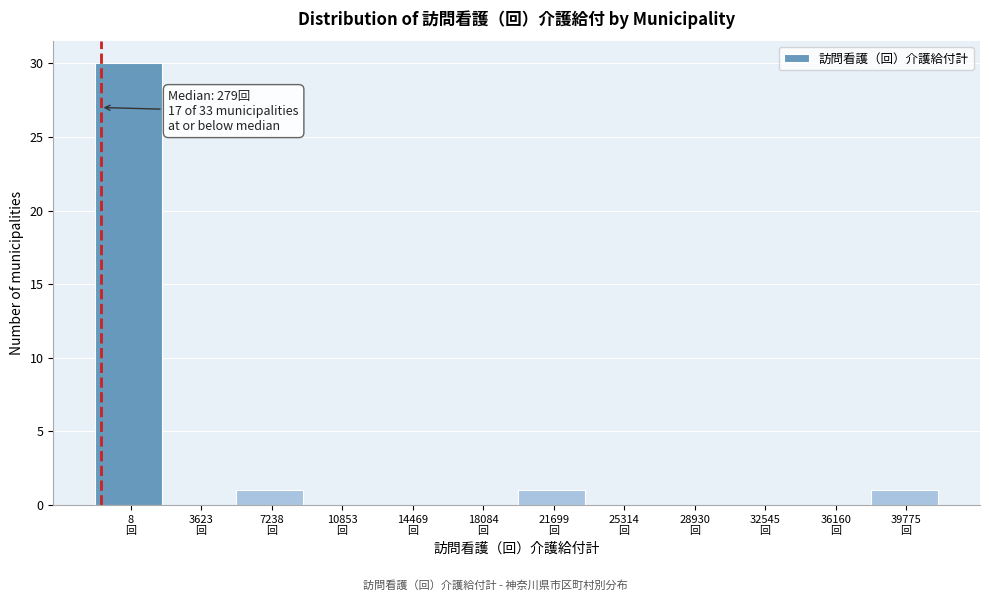

What is the greatest value displayed?

30